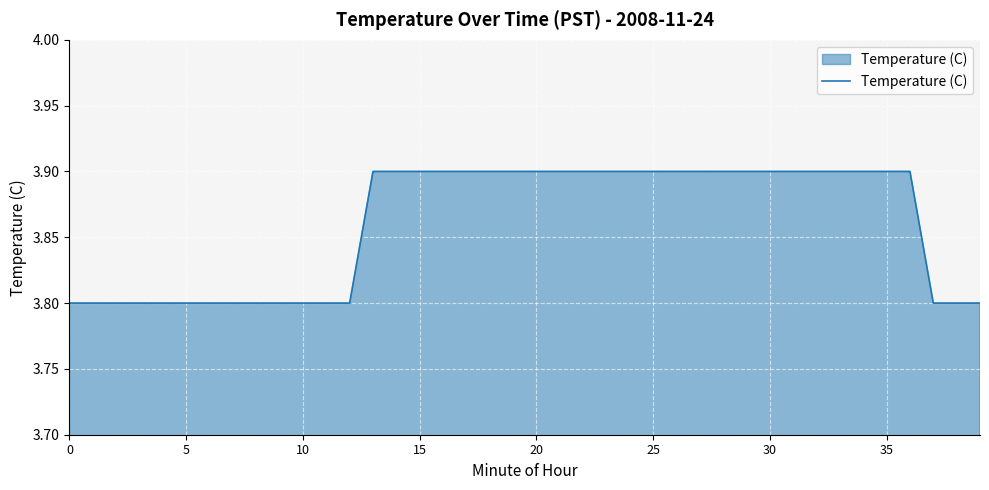

What is the greatest value displayed?

3.9